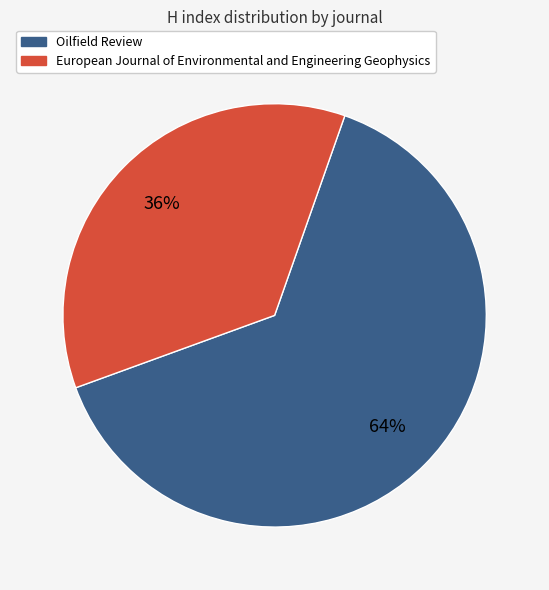

Do Oilfield Review and European Journal of Environmental and Engineering Geophysics together represent more than half of the pie?

Yes